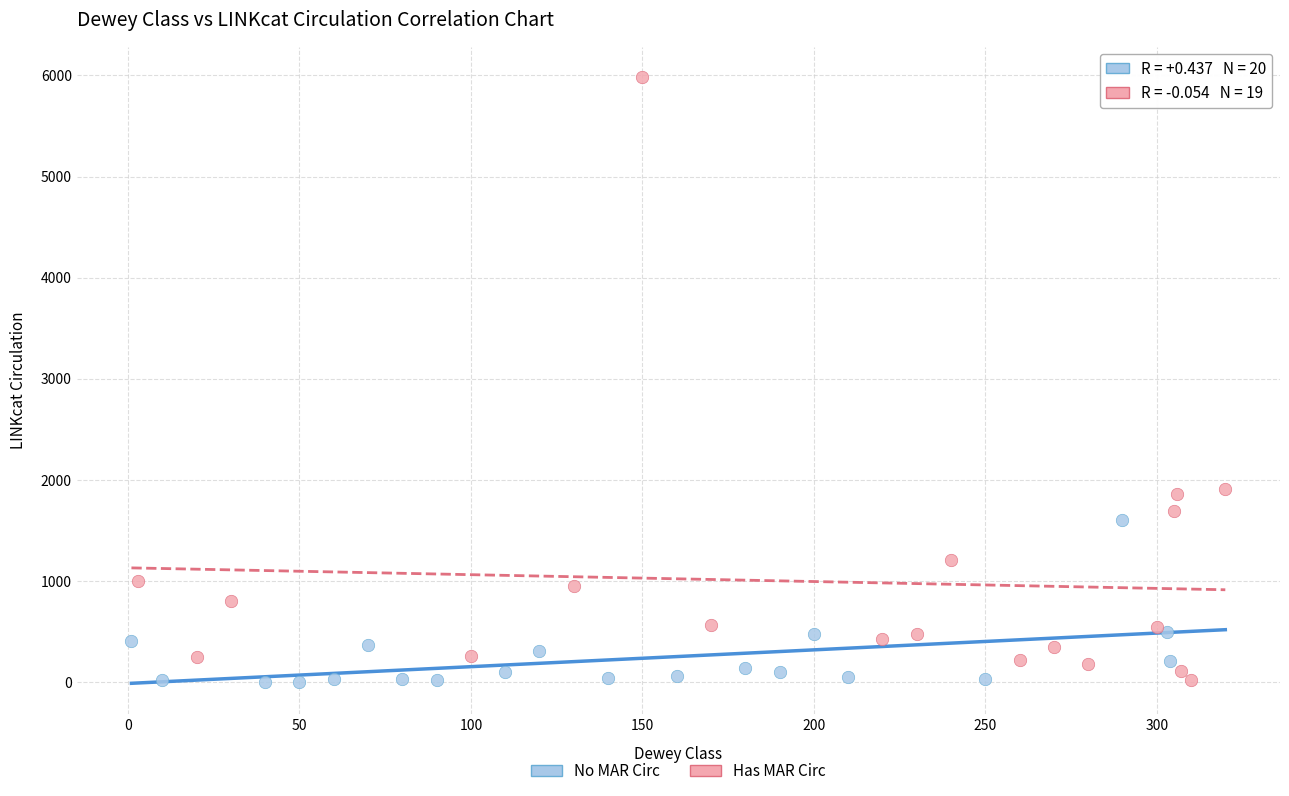

Which series has the widest spread of Y values?

Has MAR Circ